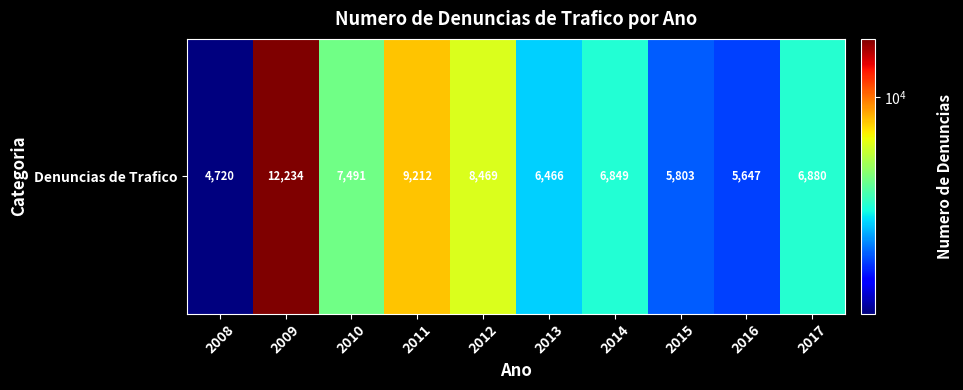

What is the approximate value at 2011, to the nearest 10?

9210